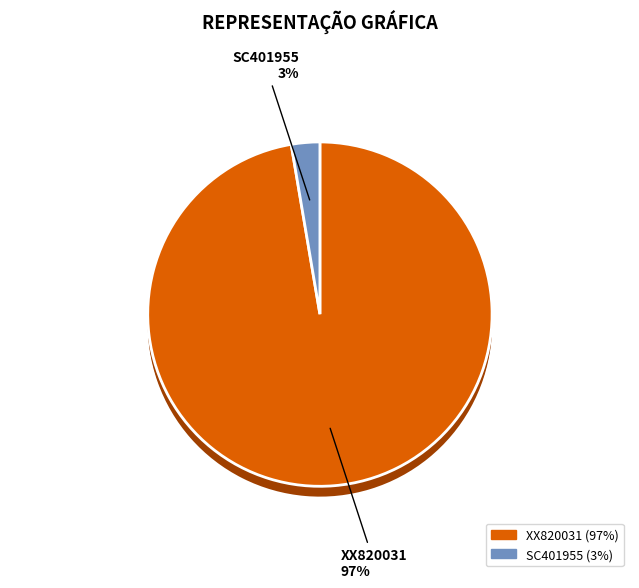

To the nearest percent, what is the average slice percentage?

50%